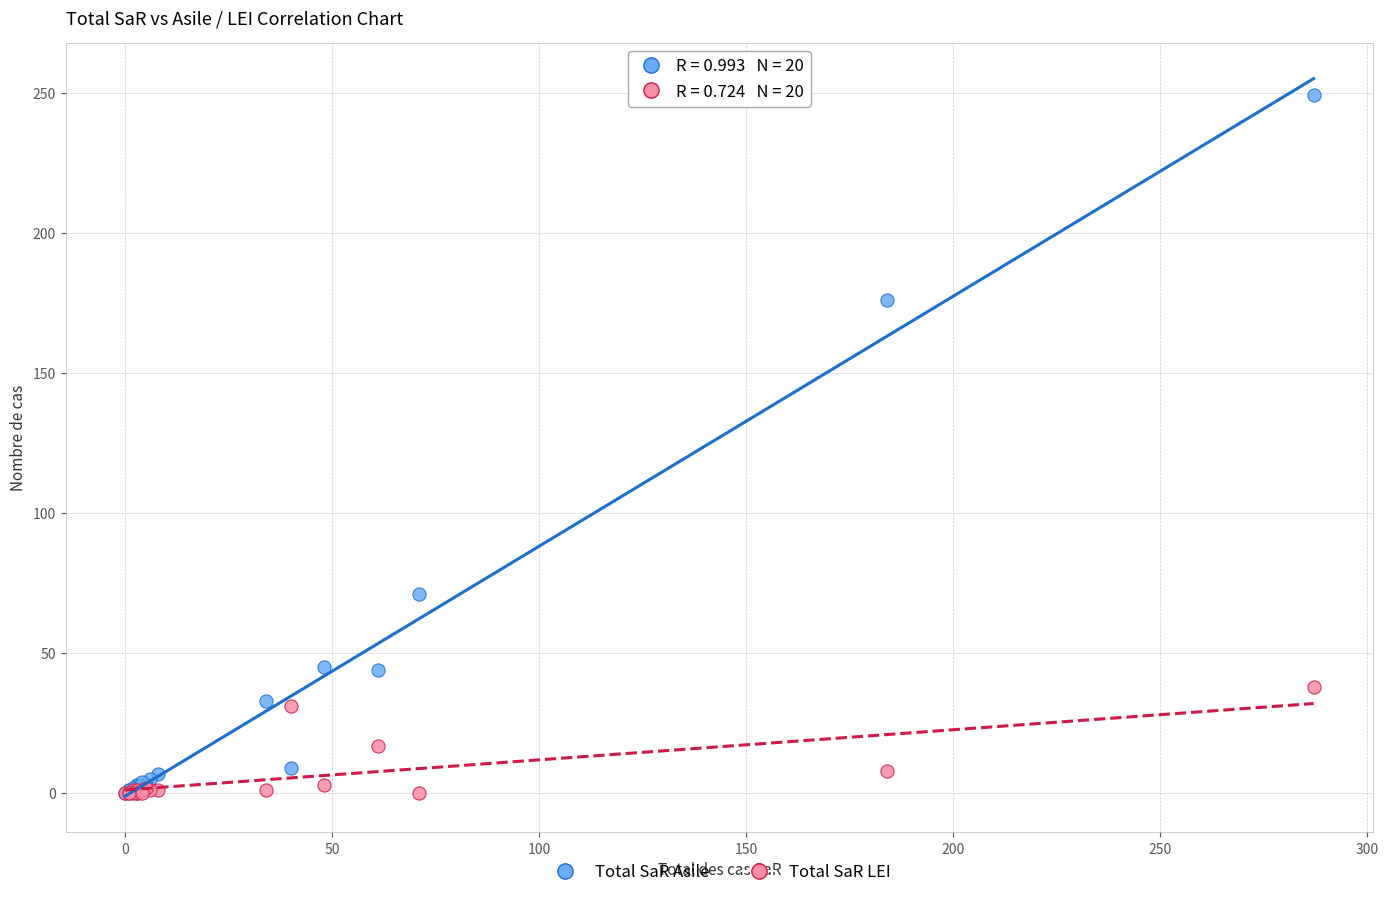

What are all the series names shown in the legend?

Total SaR Asile, Total SaR LEI